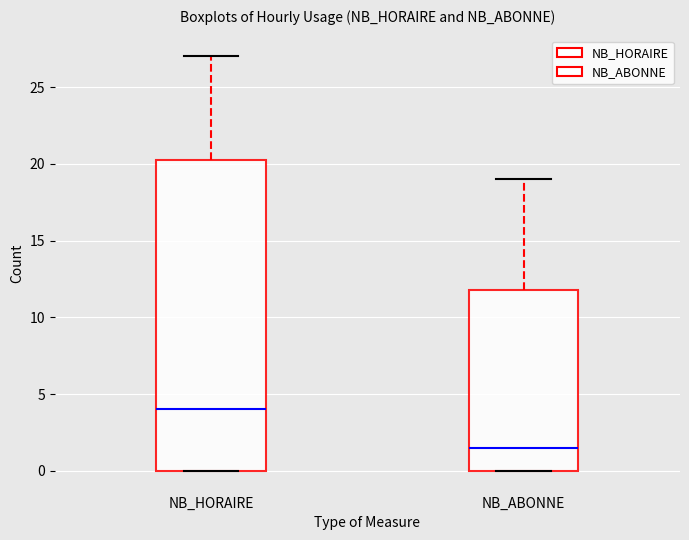

Reading left to right, read every box against the y-axis: the position of its median line, the range the box covers, and the ends of its whiskers. The values are not printed on the chart, so give them approximately, as read against the axis.

NB_HORAIRE: median 4.0, box 0.0 to 20.5, whiskers 0.0 to 27.0
NB_ABONNE: median 1.5, box 0.0 to 12.0, whiskers 0.0 to 19.0